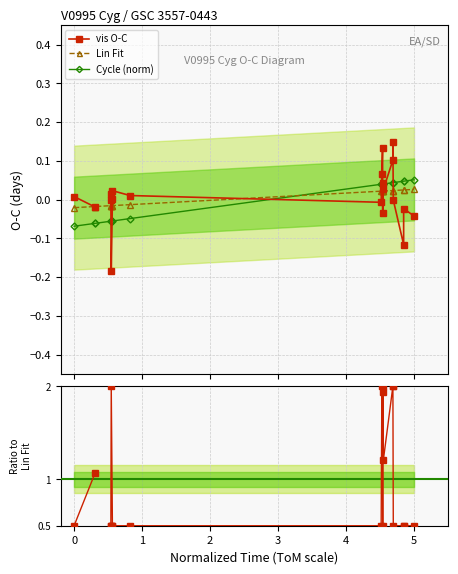

After their last crossing, which series has the higher values: Cycle (norm) or Lin Fit?

Cycle (norm)